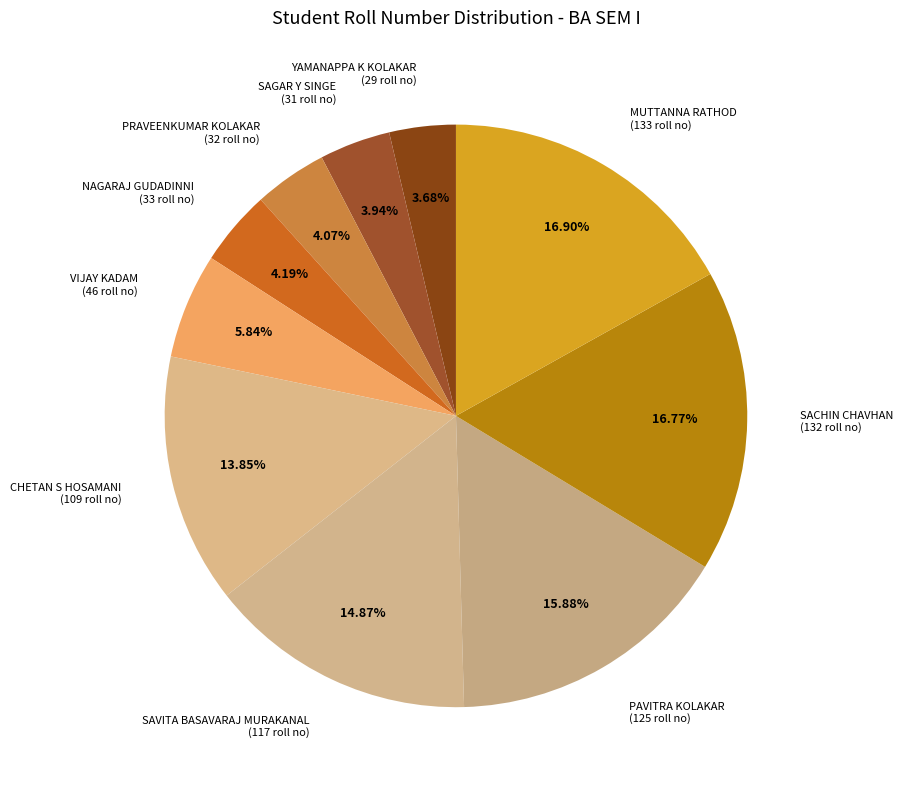

What is the ratio of the value at YAMANAPPA K KOLAKAR to the value at SACHIN CHAVHAN?

0.2